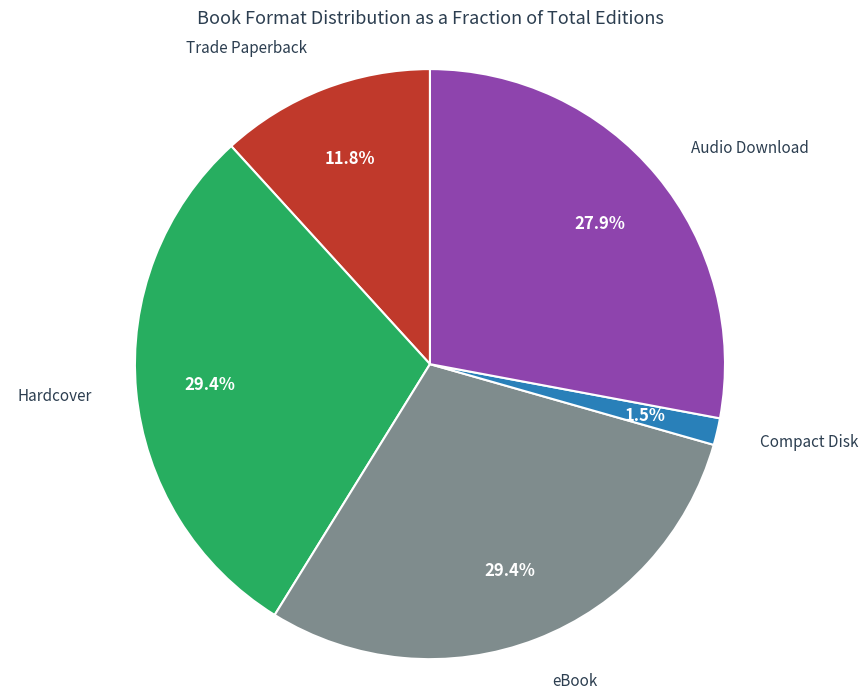

Is there a majority slice in this chart?

No